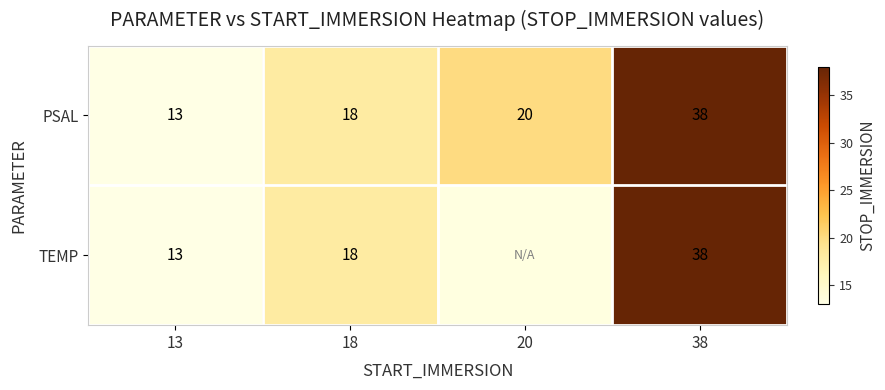

Rank the categories by PSAL value from lowest to highest.

13, 18, 20, 38